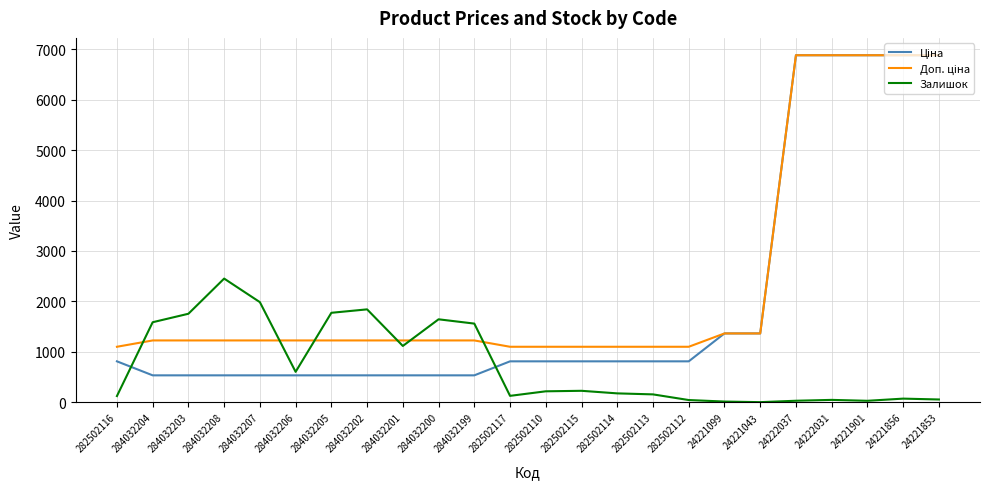

The Залишок series shows 1843.0 at 284032202. True or false?

True